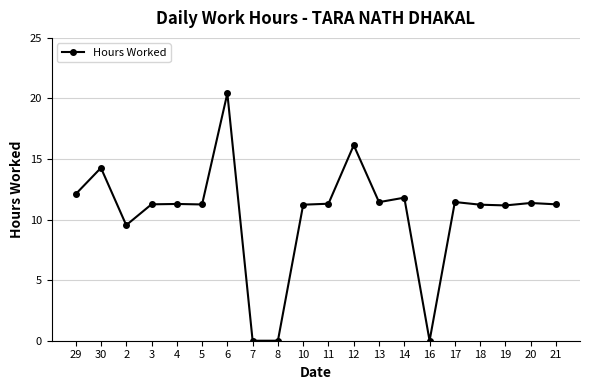

What is the maximum value shown in the chart?

20.4